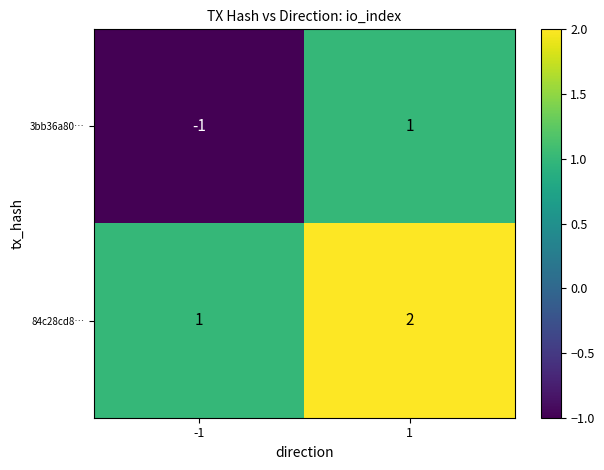

Which series has the largest total across all categories?

84c28cd8…